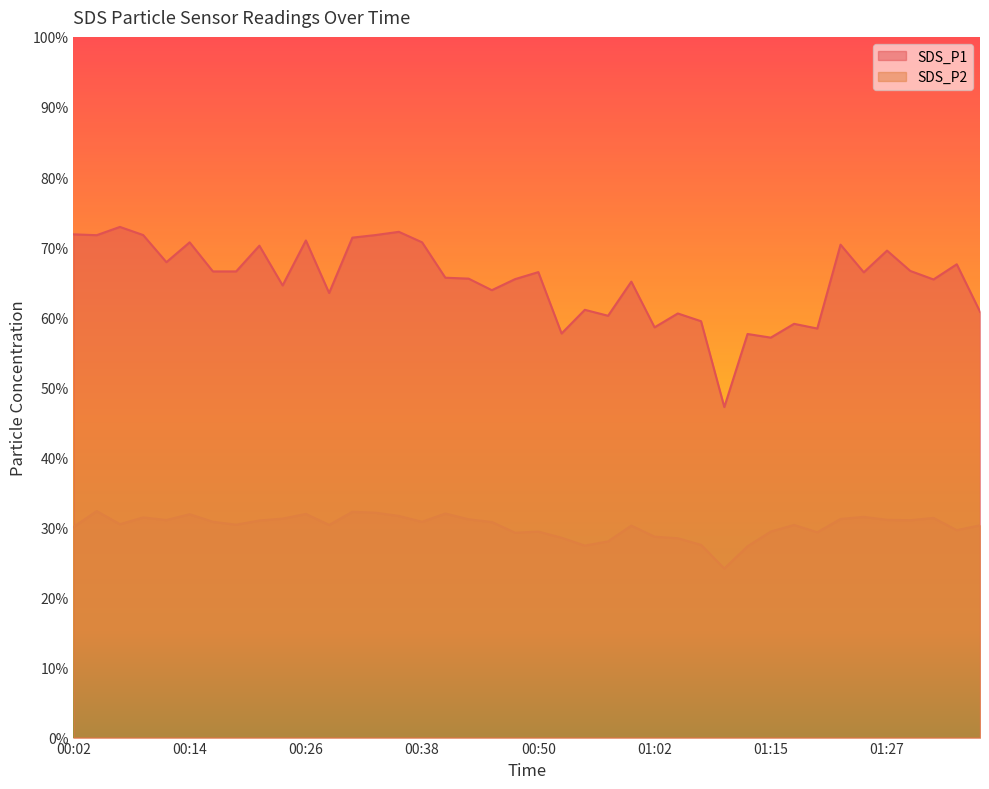

True or false: SDS_P1 has more than 2 interior local peaks.

True